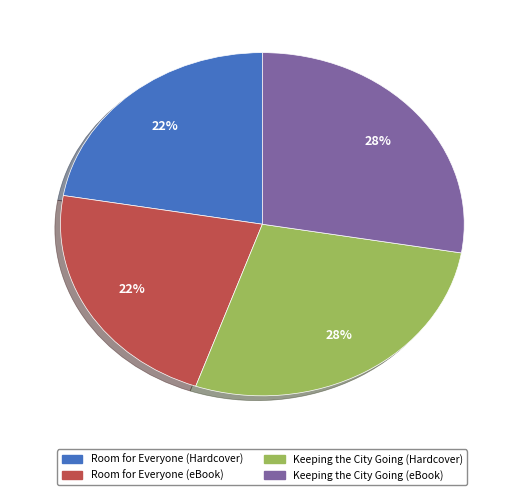

To the nearest percent, what percentage of the pie is Room for Everyone (Hardcover)?

22%